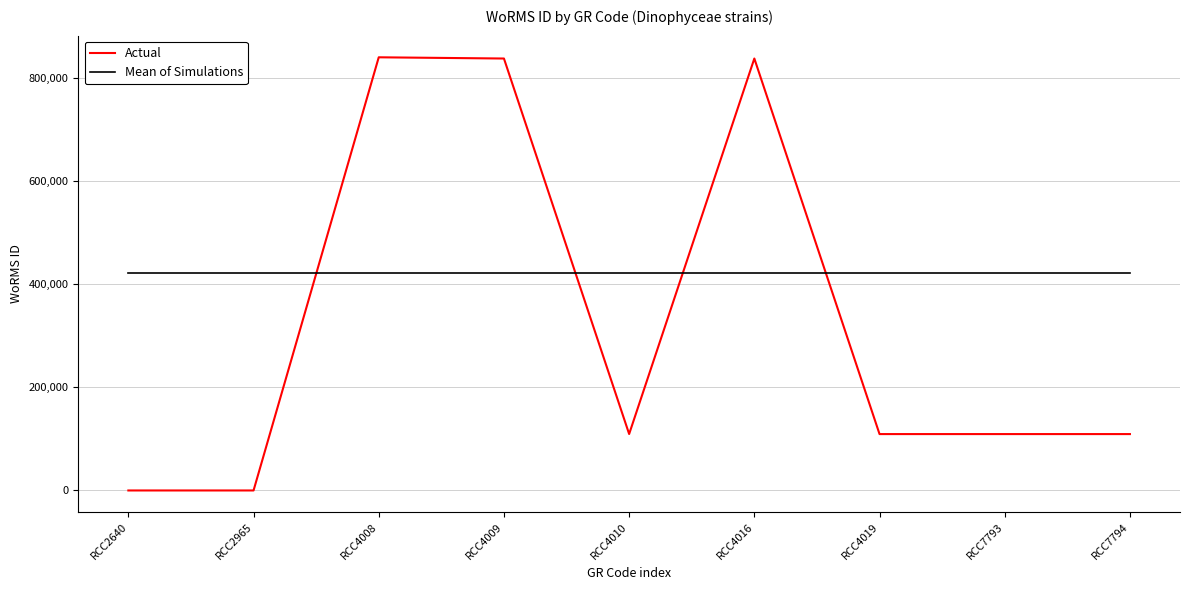

What is the sum of the Mean of Simulations values at RCC2640 and RCC4019?

844443.4